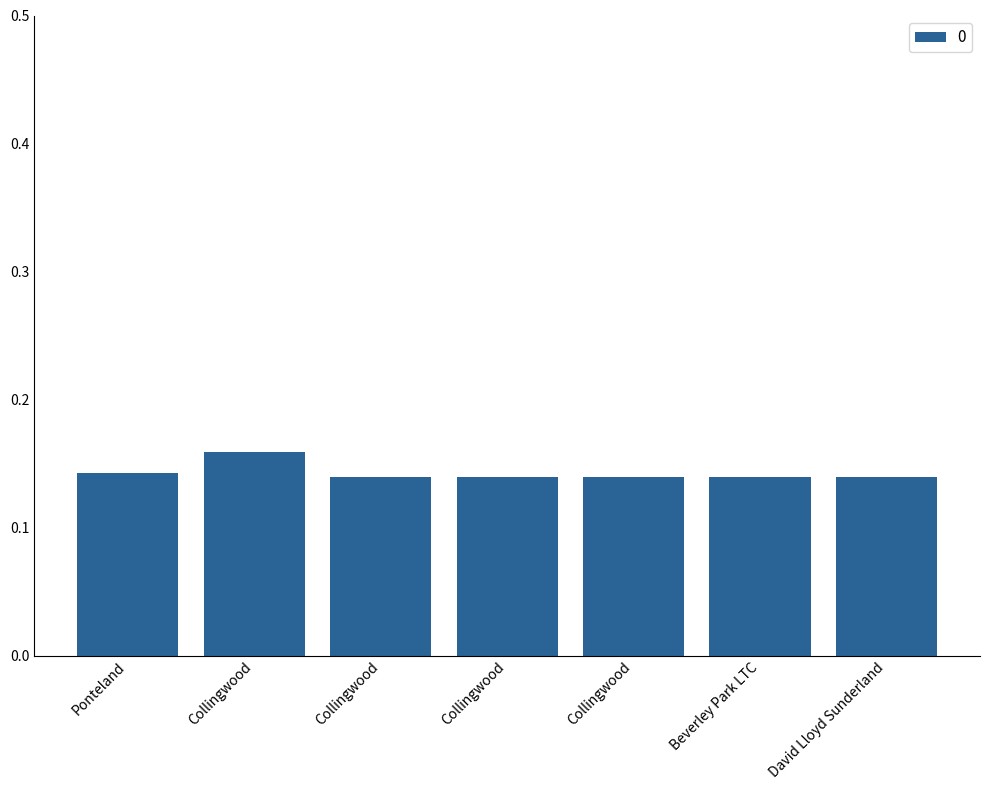

How many distinct data groups are displayed?

1